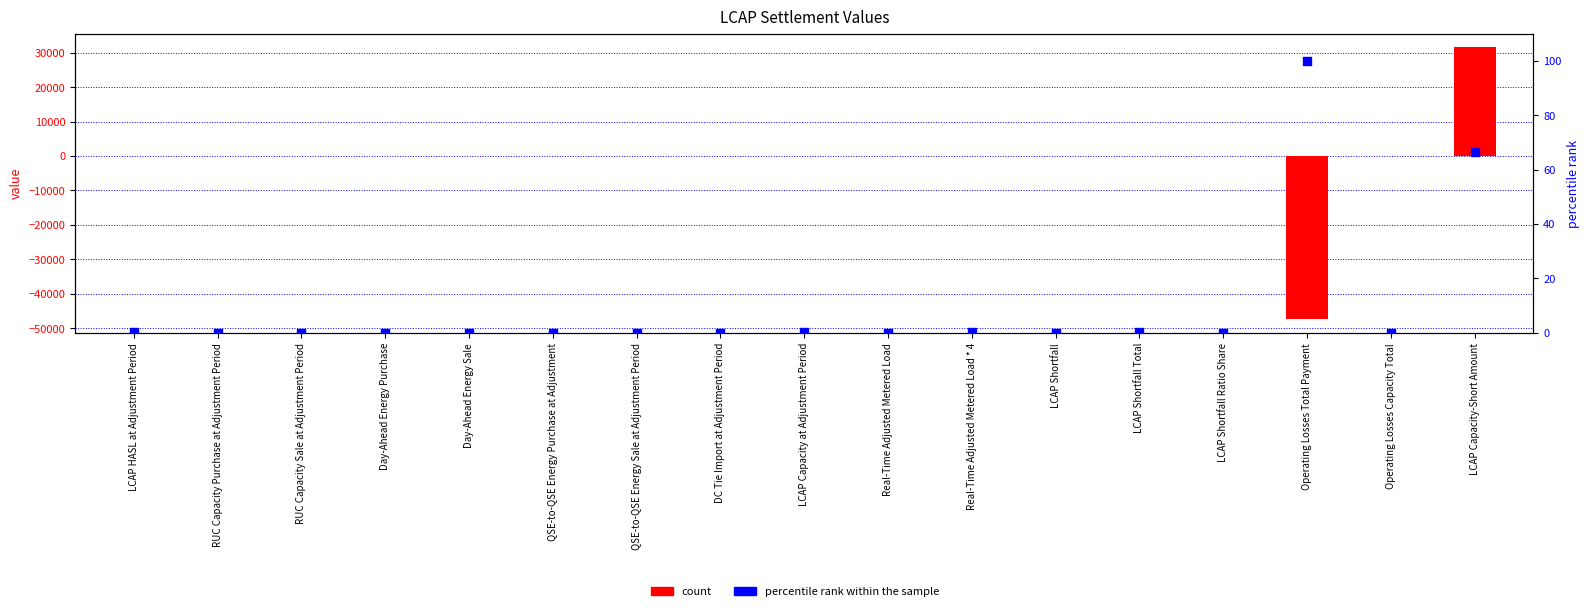

Is the value of count at Real-Time Adjusted Metered Load * 4 greater than the value of percentile rank within the sample at QSE-to-QSE Energy Sale at Adjustment Period?

Yes